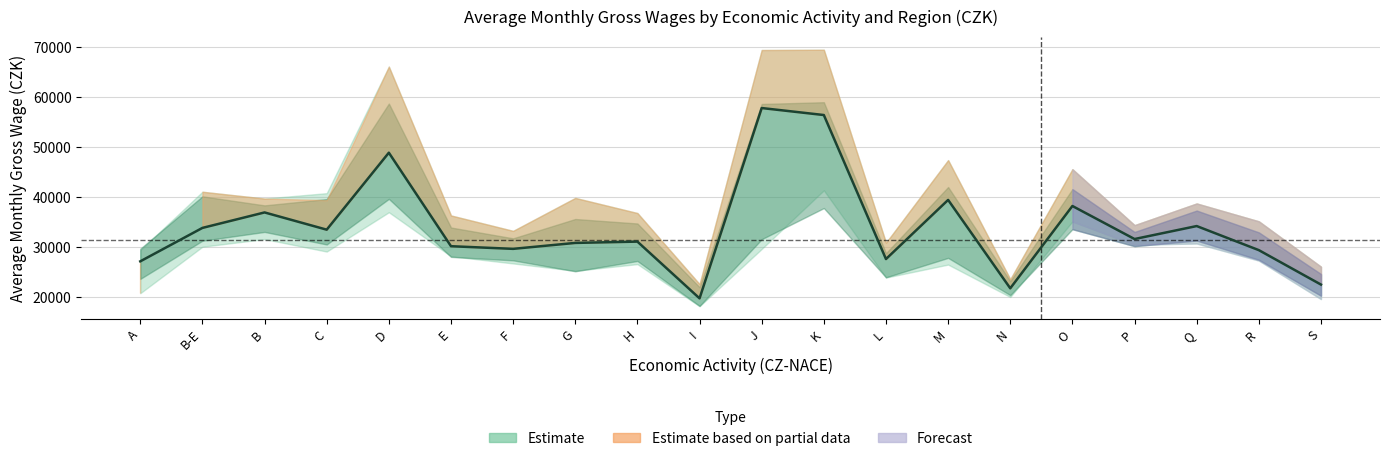

What is the difference between the maximum and minimum values?

38016